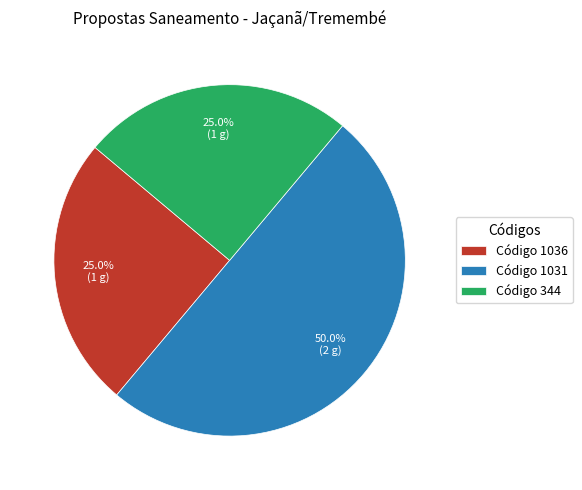

Combined, what portion of the pie is Código 344 and Código 1036?

50.0%